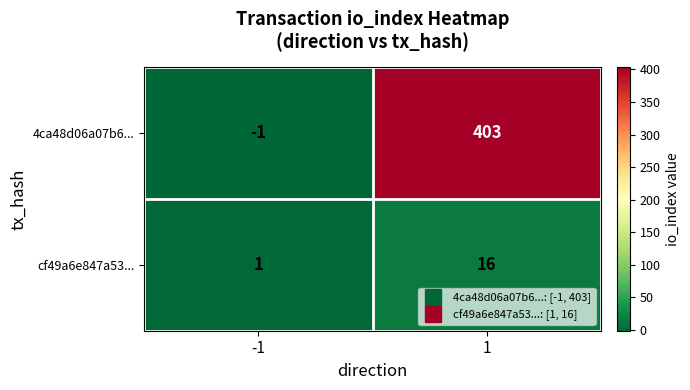

Between -1 and 1, which series saw the biggest shift?

4ca48d06a07b6...